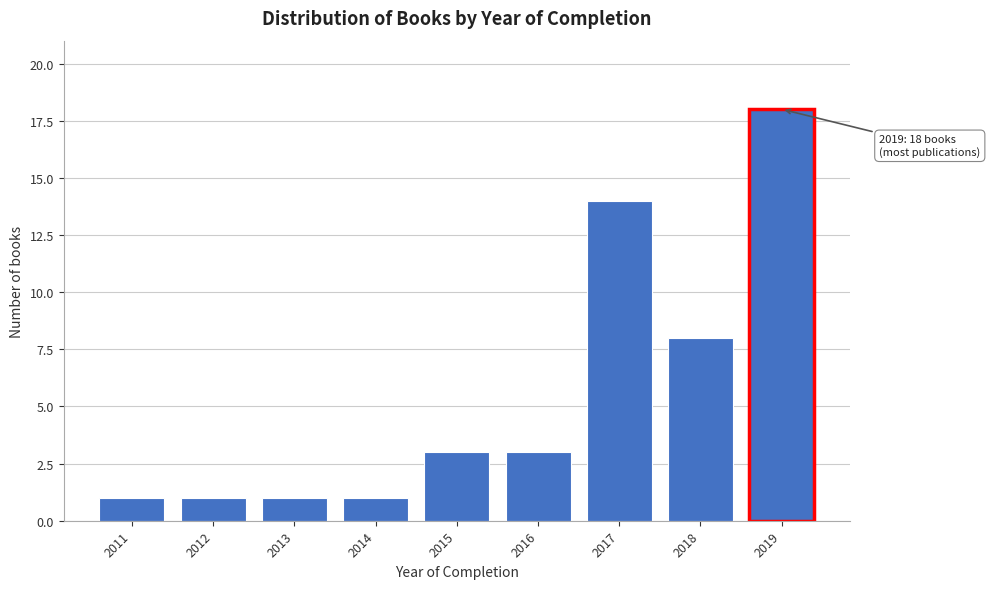

Reading left to right, what are all the values shown in this chart?

2011=1	2012=1	2013=1	2014=1	2015=3	2016=3	2017=14	2018=8	2019=18